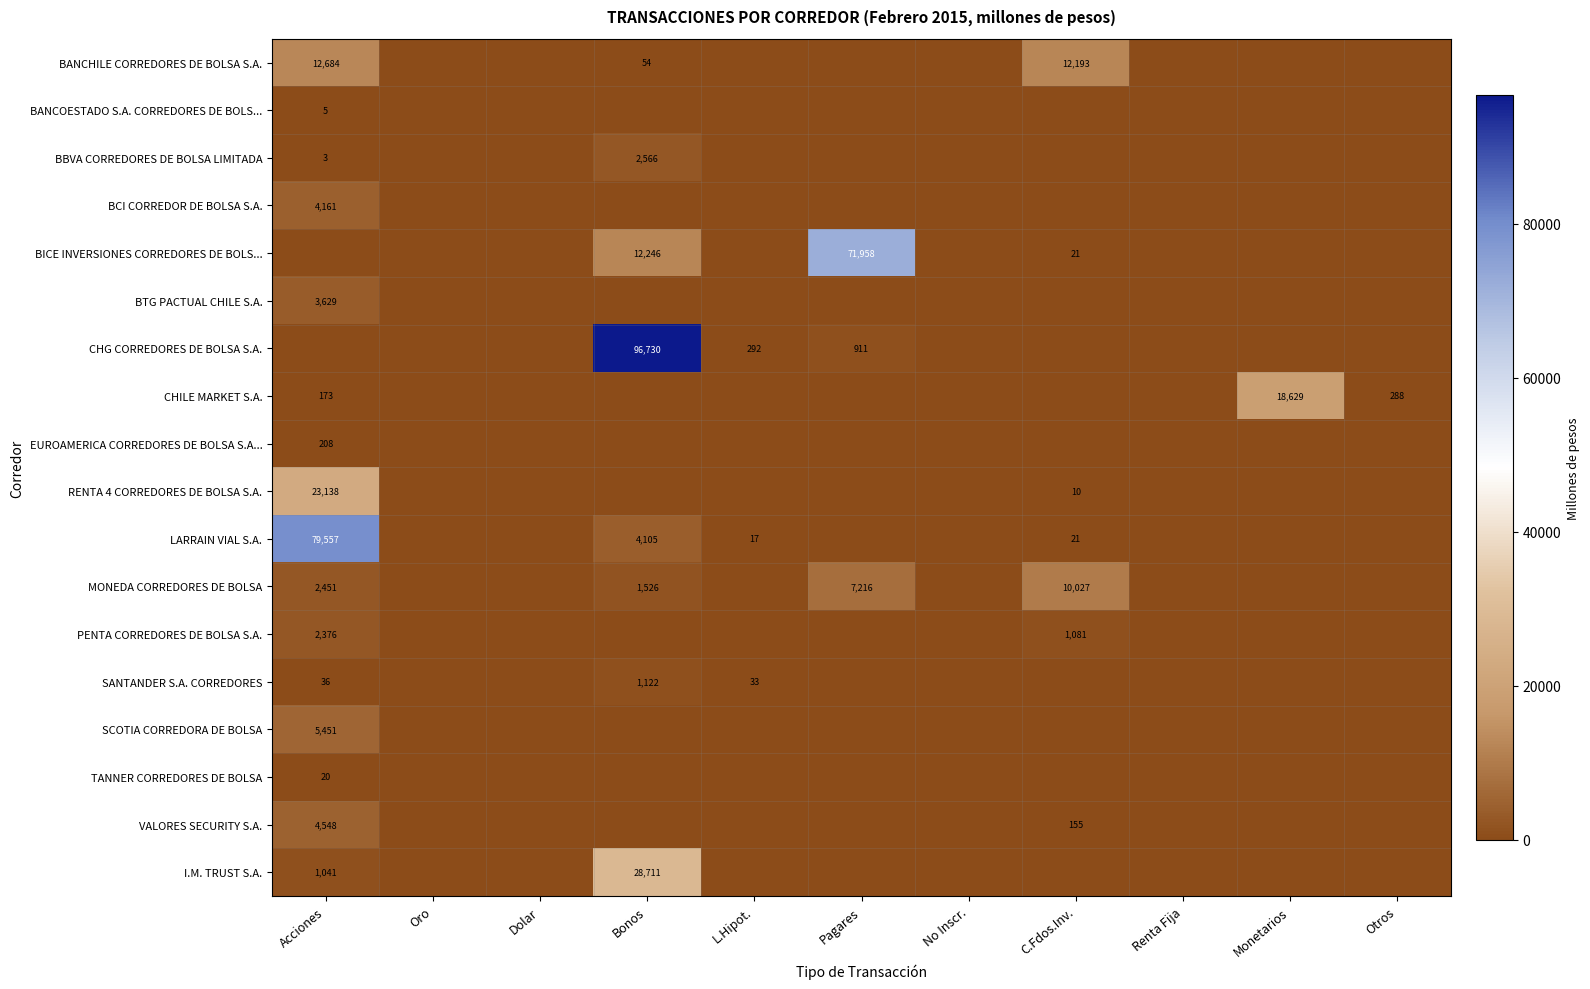

Is it true that CHG CORREDORES DE BOLSA S.A. equals 194 at Pagares?

False